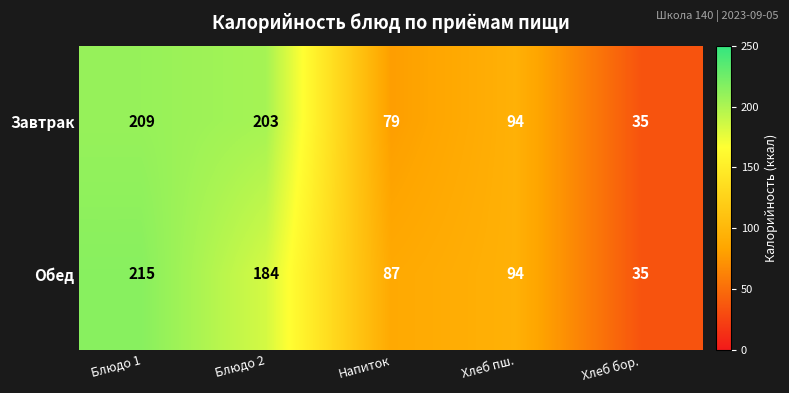

What is the sum of the Завтрак values at Хлеб пш. and Блюдо 2?

297